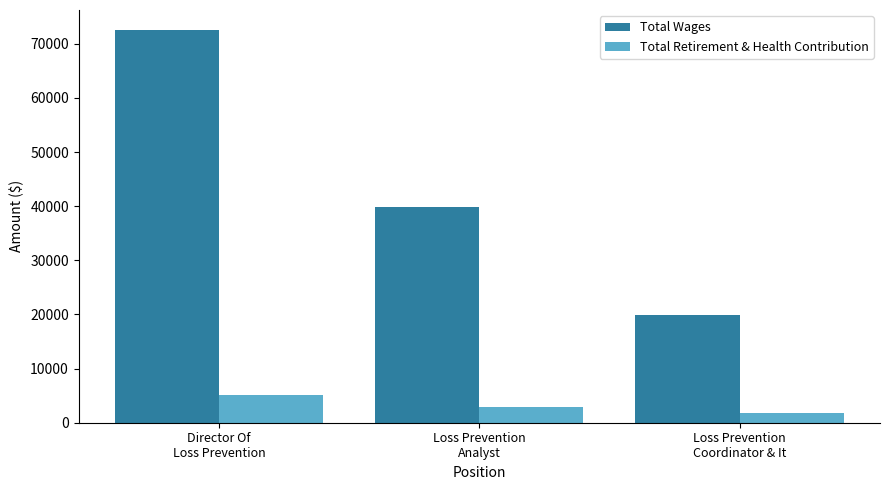

The value of Total Wages at Director Of
Loss Prevention is 24567. True or false?

False